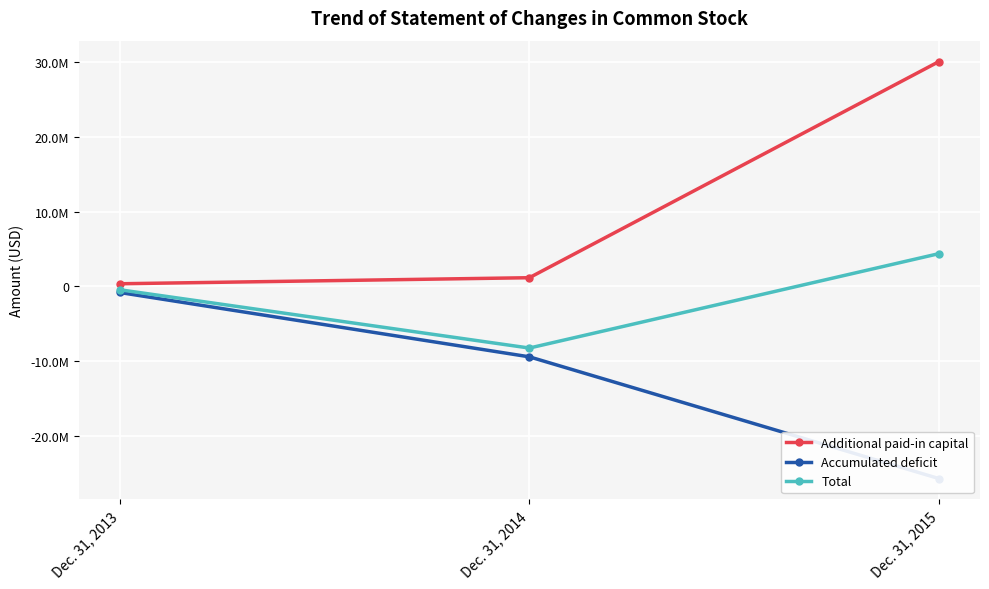

List the labels in order of Accumulated deficit value, smallest first.

Dec. 31, 2015, Dec. 31, 2014, Dec. 31, 2013